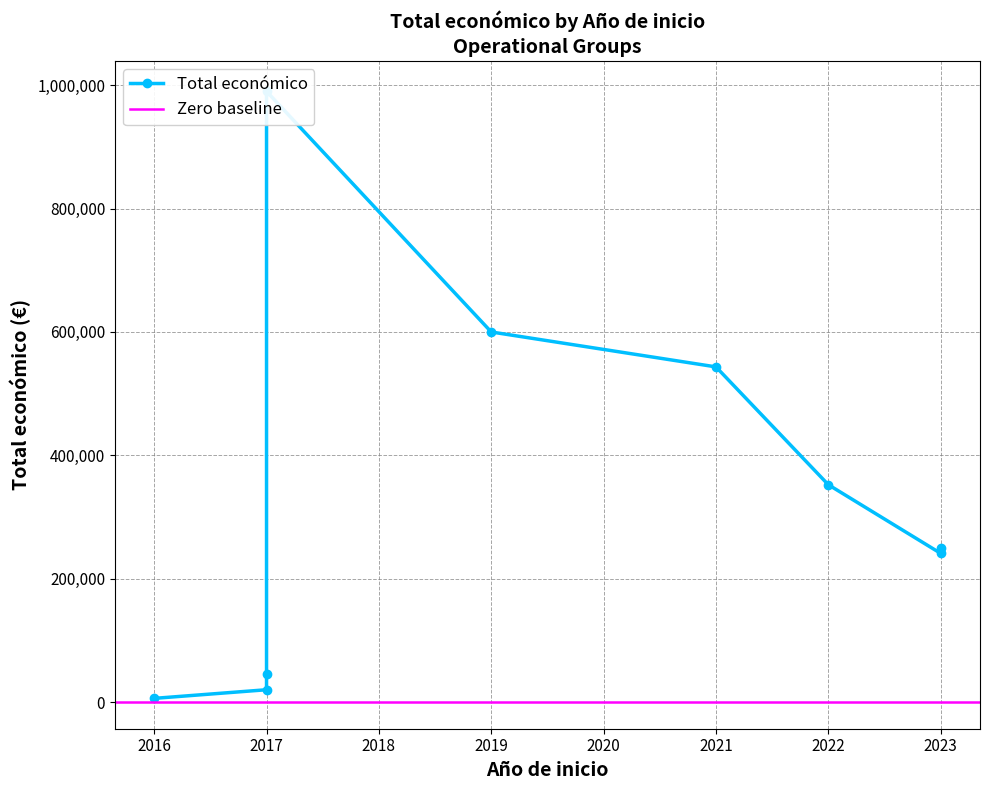

True or false: the data shows 241068 at 2023.

True